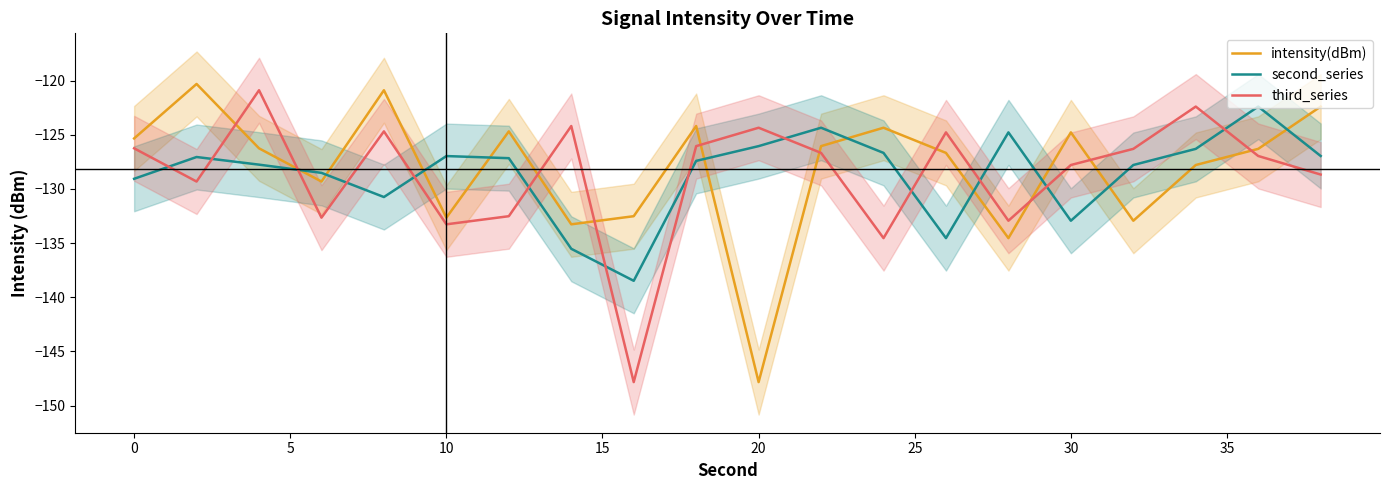

What value does the third_series series have at 30?

-127.8